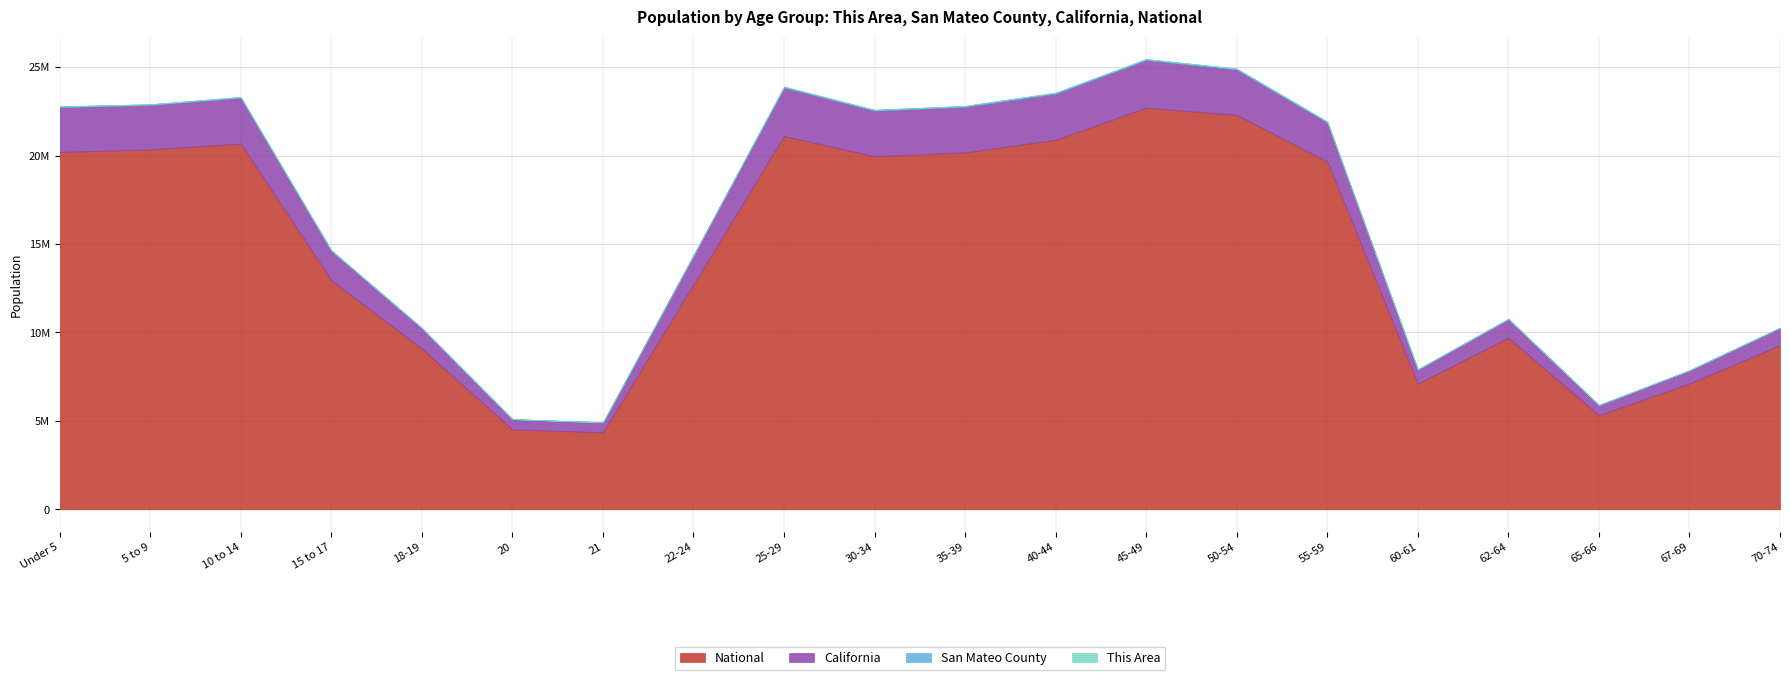

What is the difference between the San Mateo County values at 35-39 and 45-49?

3066